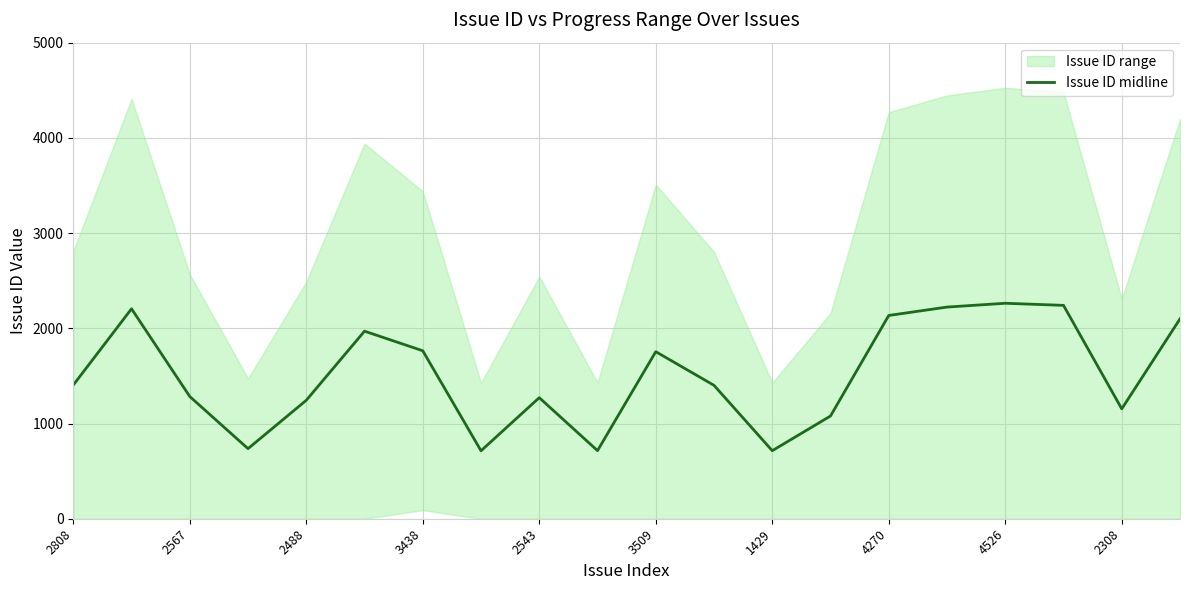

True or false: there are more than 0 points higher than both neighbors.

True